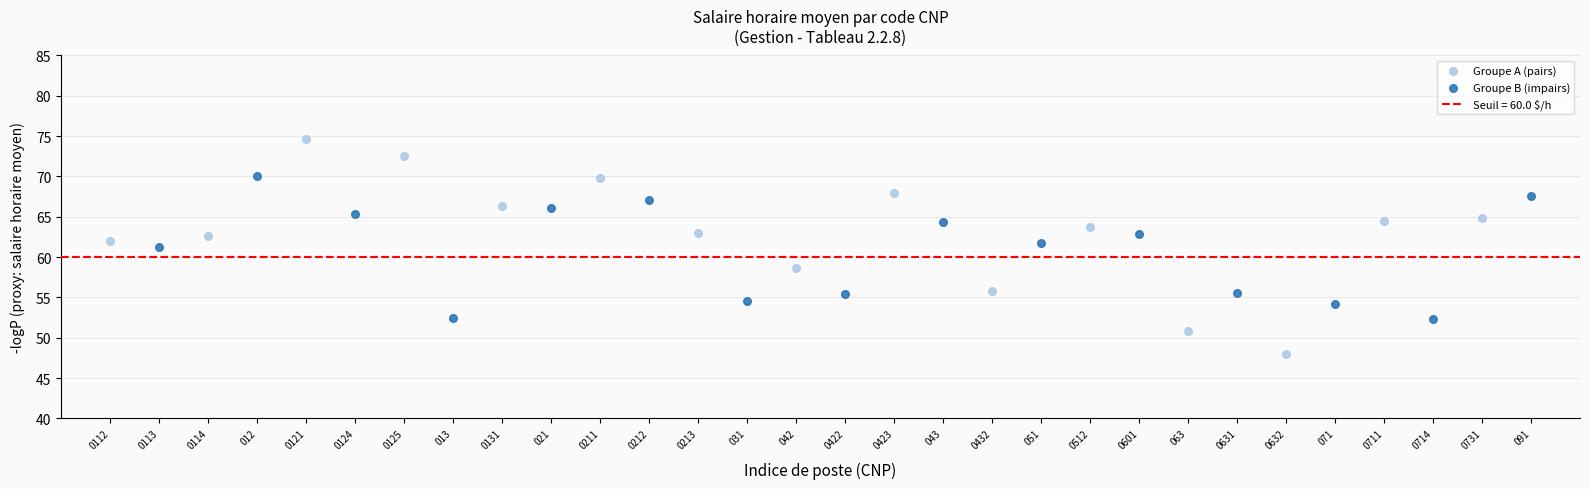

Which series has the largest Y range (max minus min)?

Groupe A (pairs)